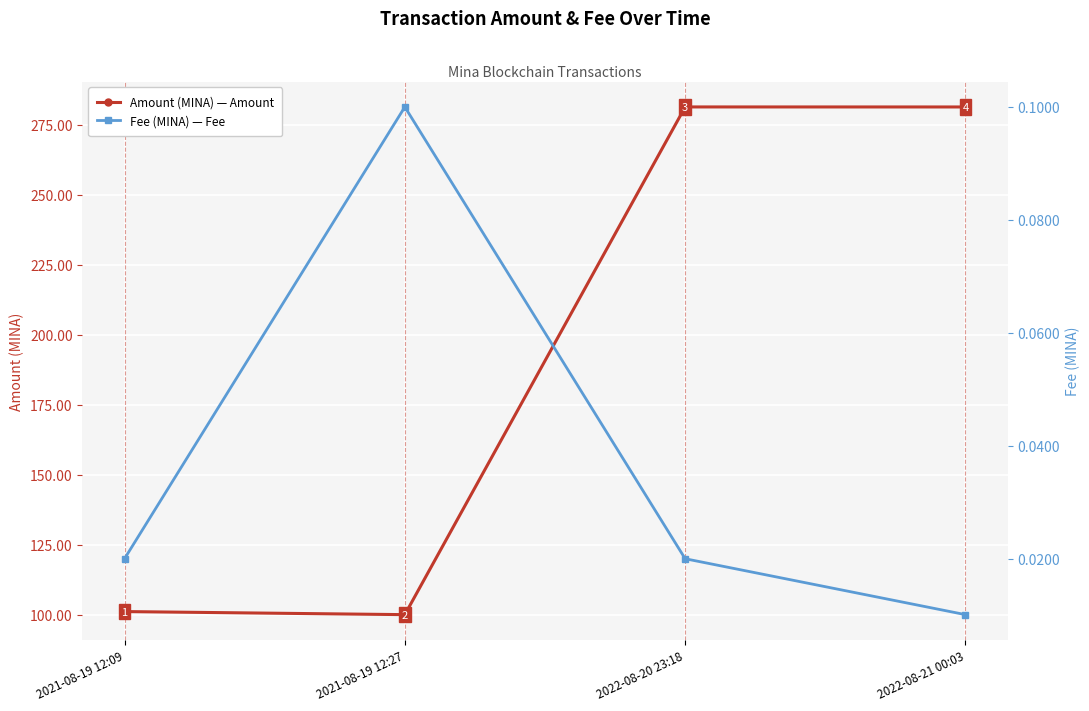

Reading left to right, transcribe all the data shown in this chart.

Amount: 2021-08-19 12:09=101.2	2021-08-19 12:27=100.1	2022-08-20 23:18=281.4	2022-08-21 00:03=281.4
Fee: 2021-08-19 12:09=0.0	2021-08-19 12:27=0.1	2022-08-20 23:18=0.0	2022-08-21 00:03=0.0